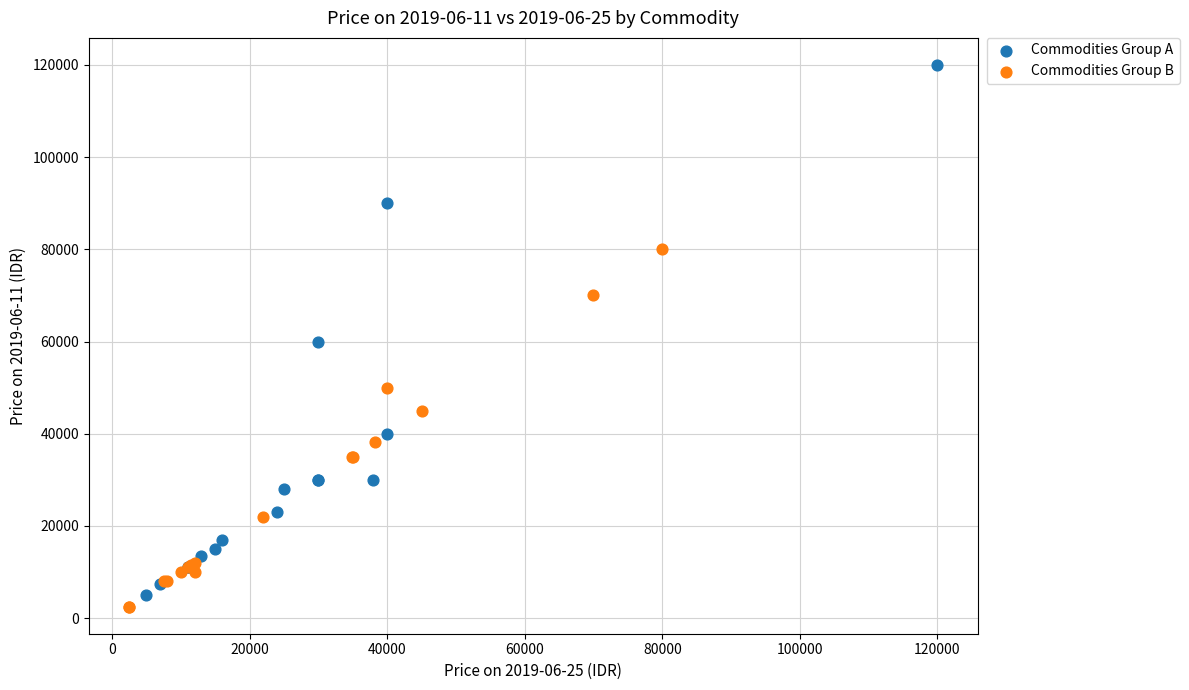

Which series has the largest Y range (max minus min)?

Commodities Group A